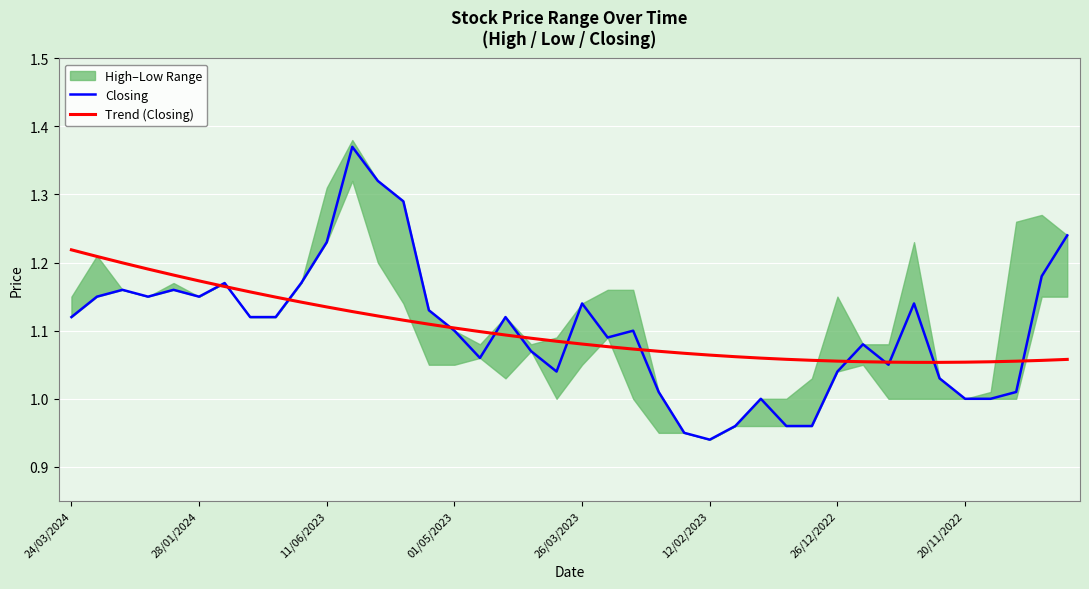

Is it true that Trend (Closing) equals 1.1 at 26/03/2023?

True